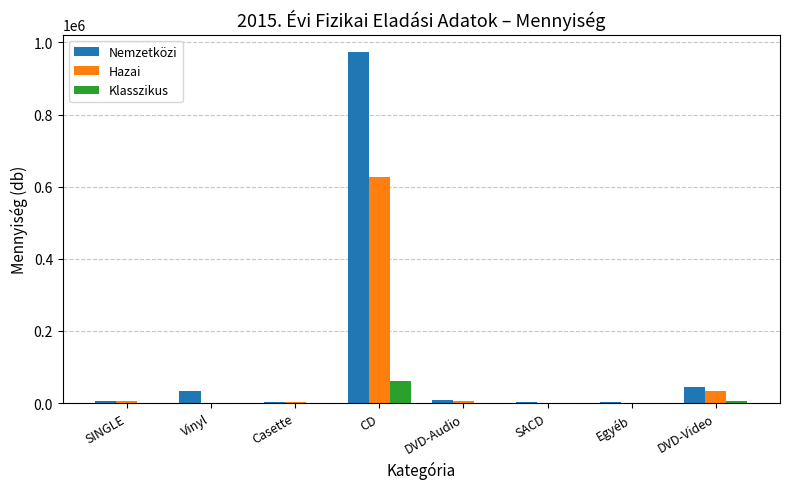

Which series has the largest total across all categories?

Nemzetközi